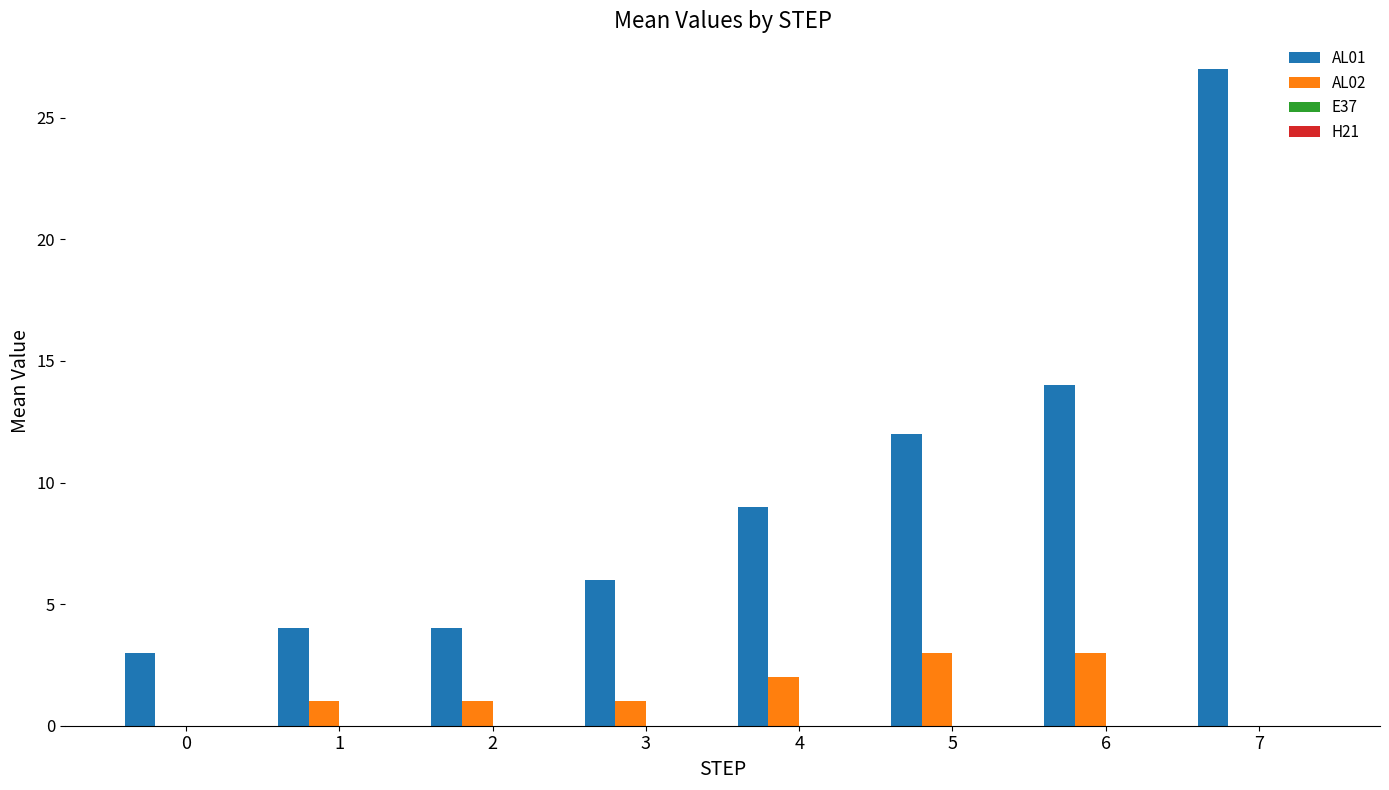

Which category has the highest value across all series?

7